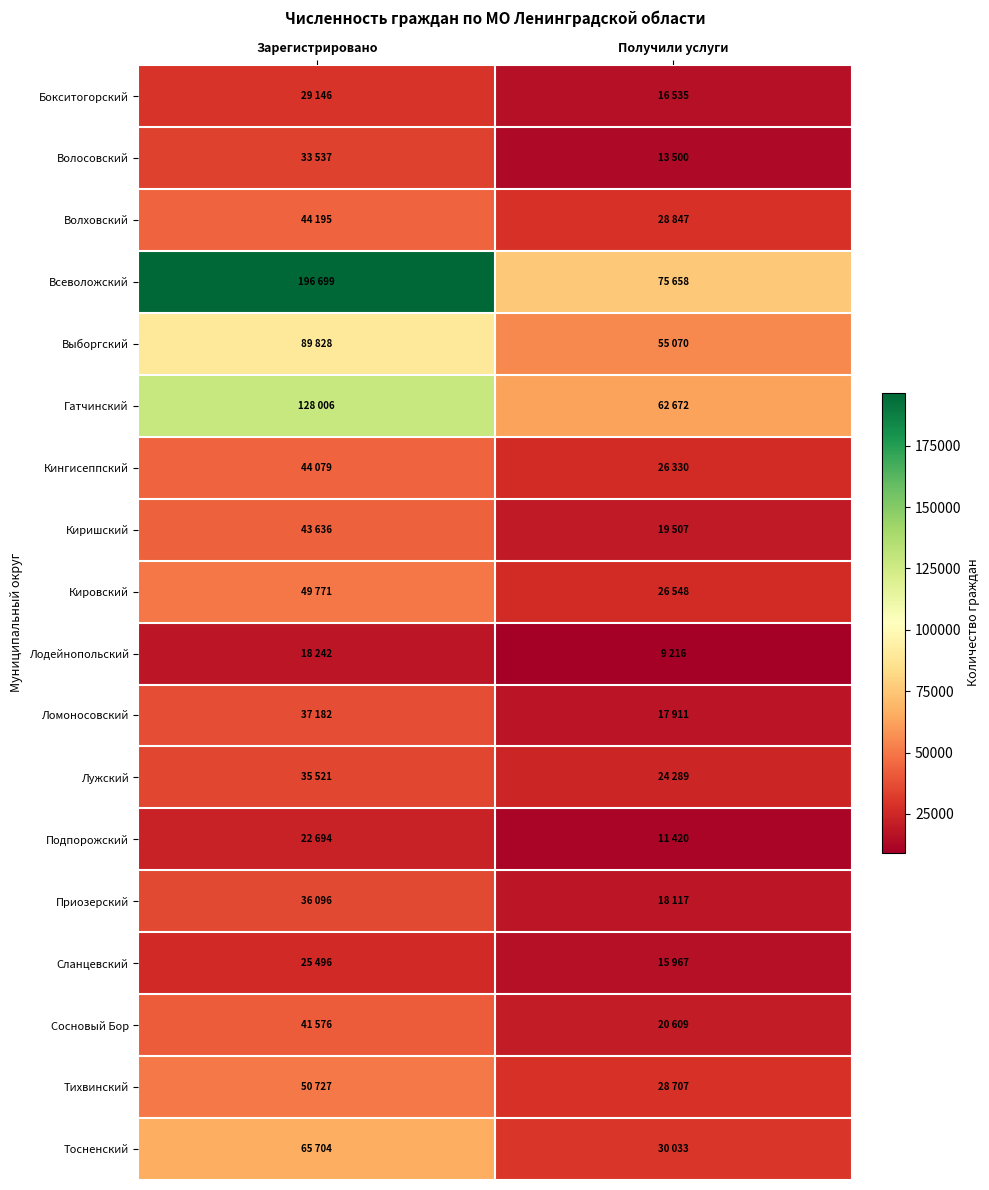

At which category is the sum across all series the highest?

Зарегистрировано